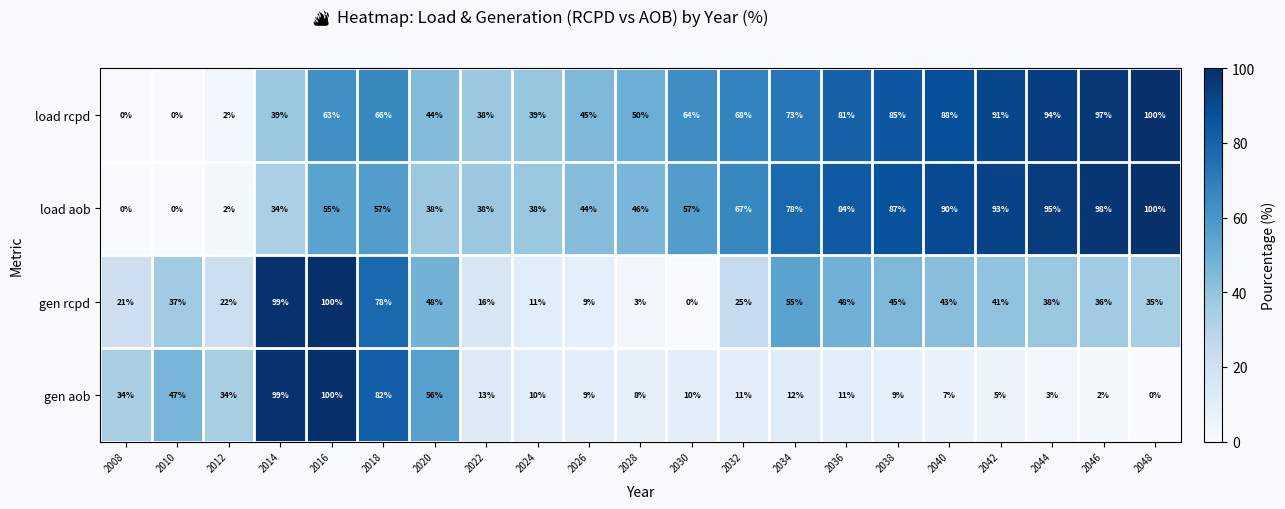

Count the number of data series in this chart.

4